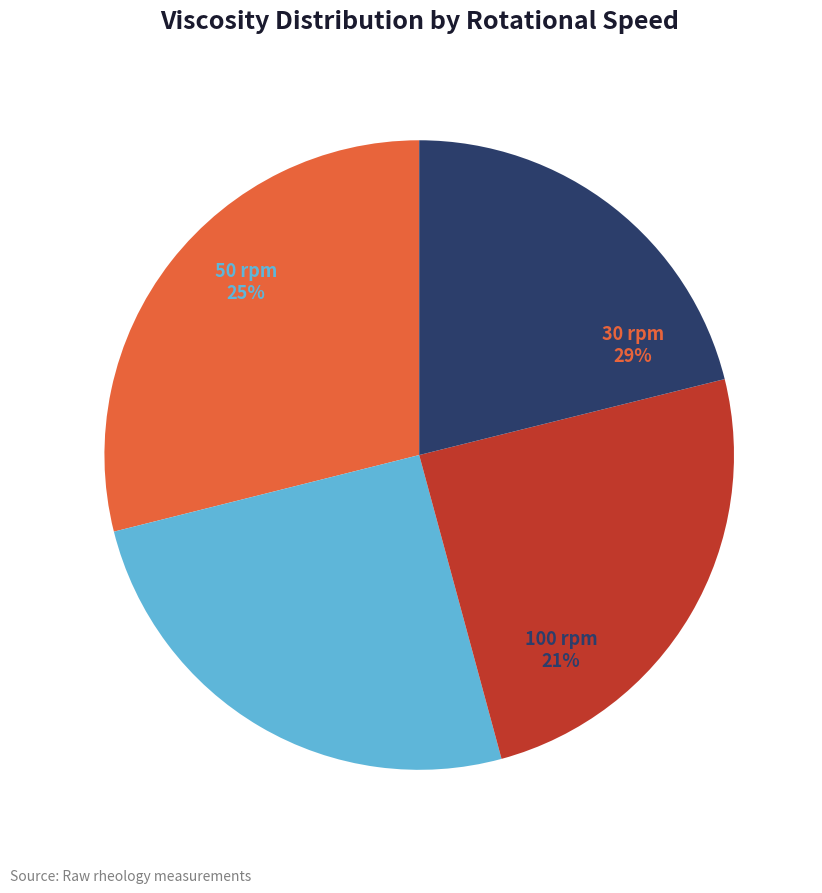

What portion of the pie excludes 100 rpm?

78.9%